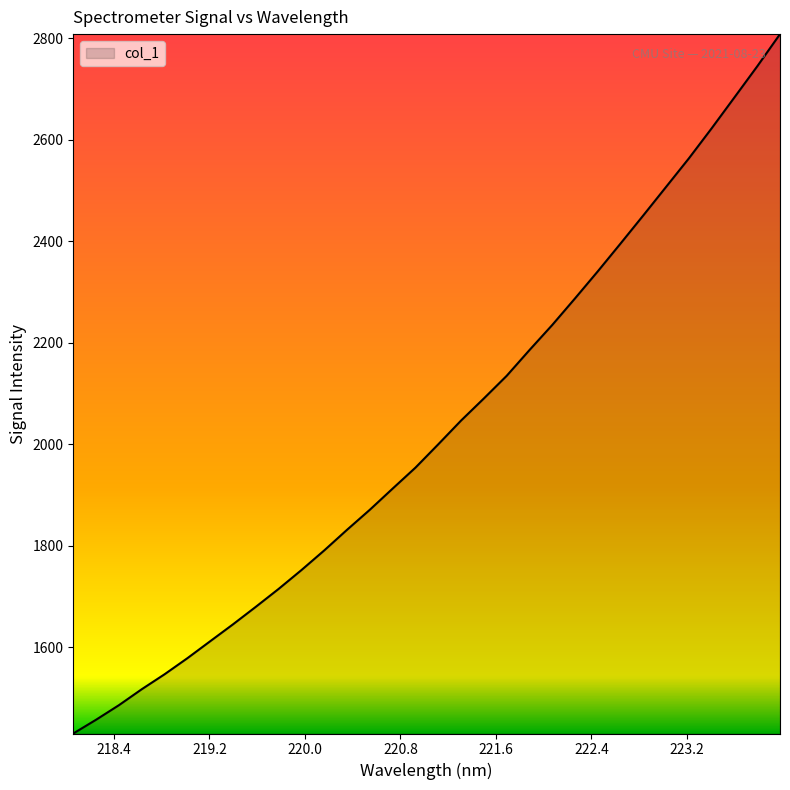

What is the maximum value shown in the chart?

2808.5